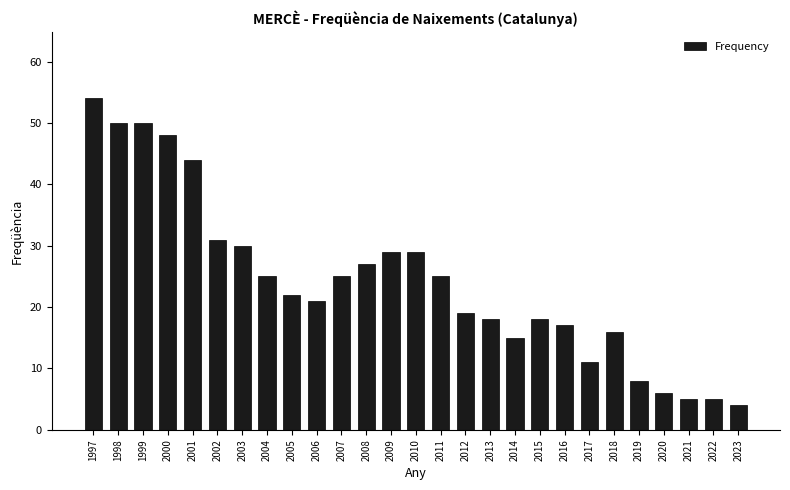

The value at 2006 is 21. True or false?

True